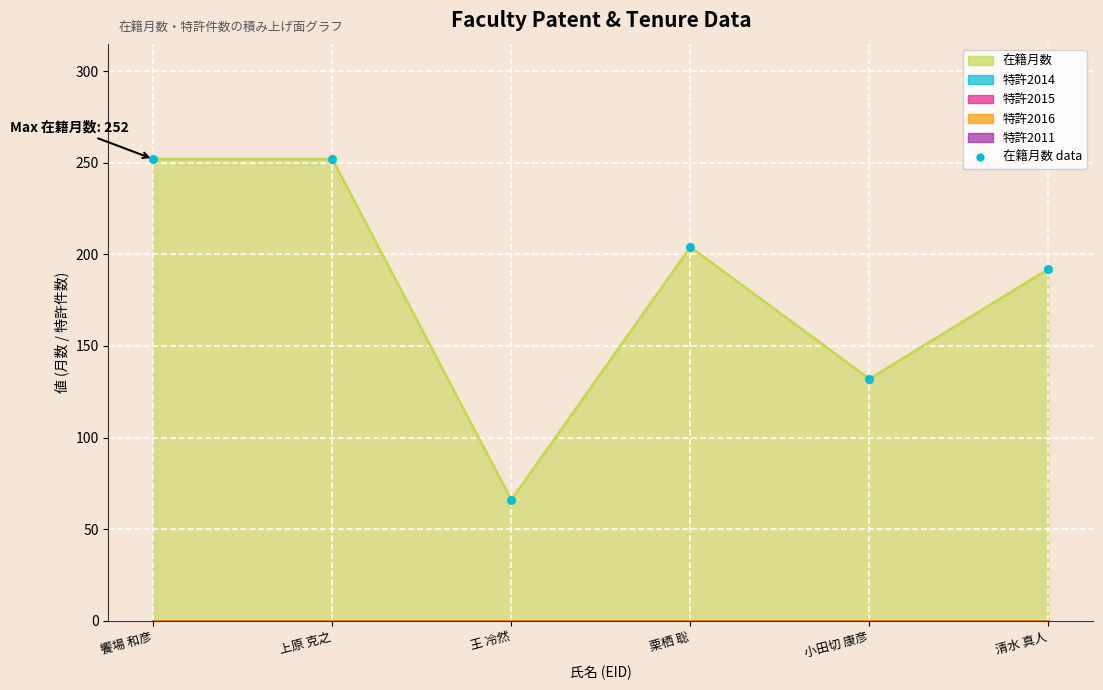

Approximately how many times larger is the value at 小田切 康彦 compared to 王 冷然?

2.0